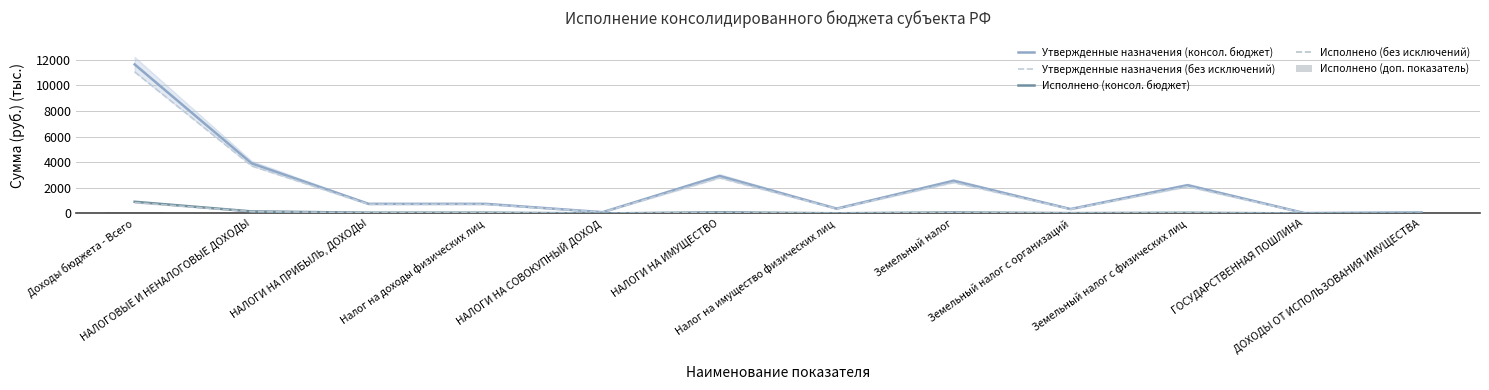

At which label does Утвержденные назначения (консол. бюджет) reach its peak?

Доходы бюджета - Всего